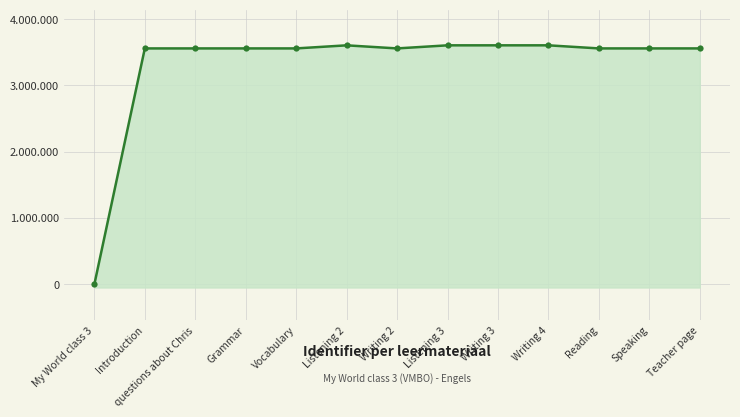

Does the chart have visible grid lines?

Yes